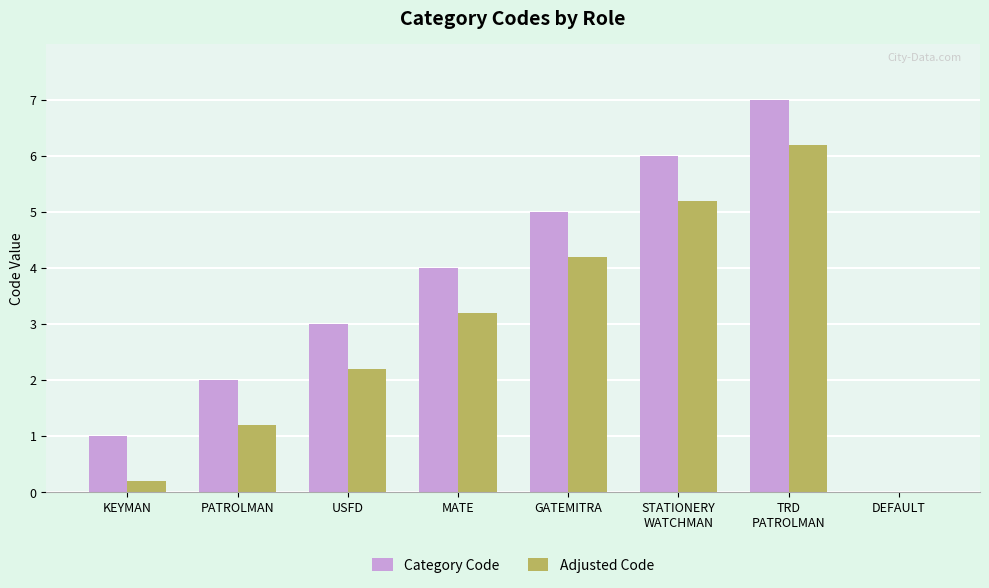

What is the total value across all series at PATROLMAN?

3.2